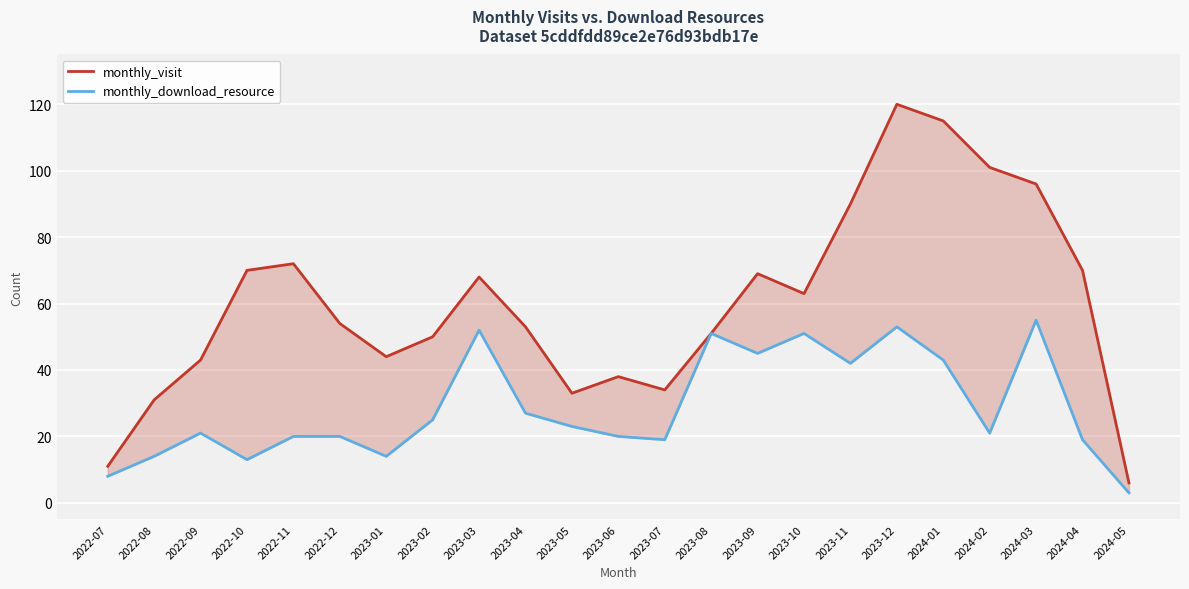

What are all the series names shown in the legend?

monthly_visit, monthly_download_resource